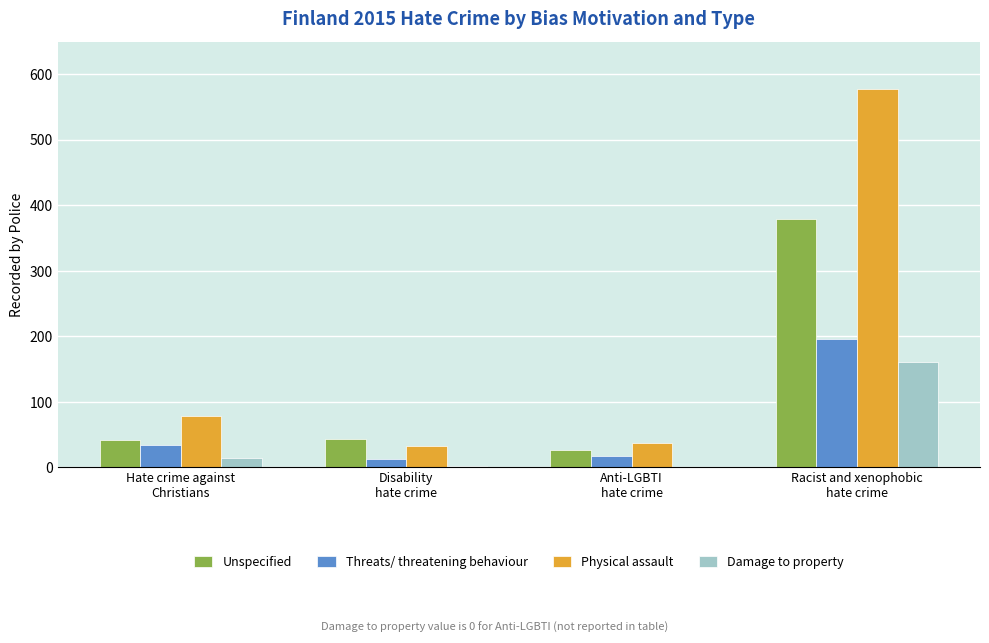

Which category has the highest value in the Threats/ threatening behaviour series?

Racist and xenophobic
hate crime